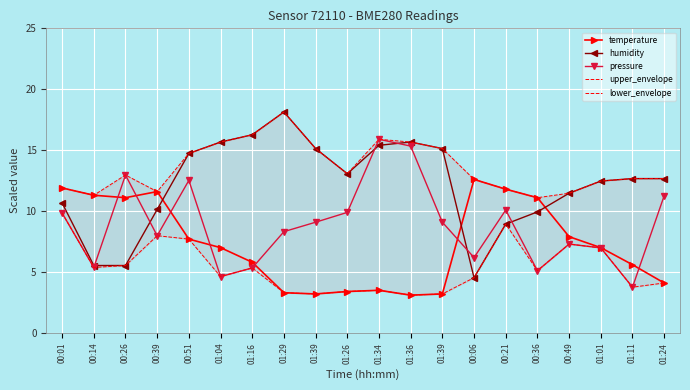

Is it true that temperature equals 1.3 at 01:39?

False